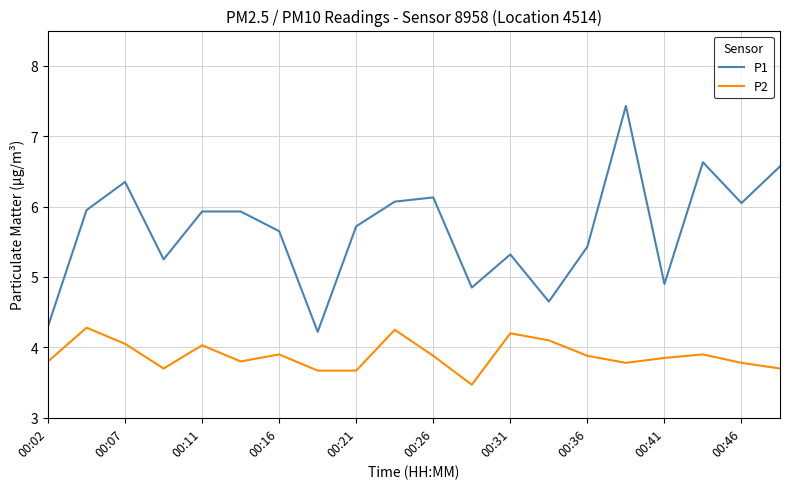

What is the minimum value shown in the chart?

3.5